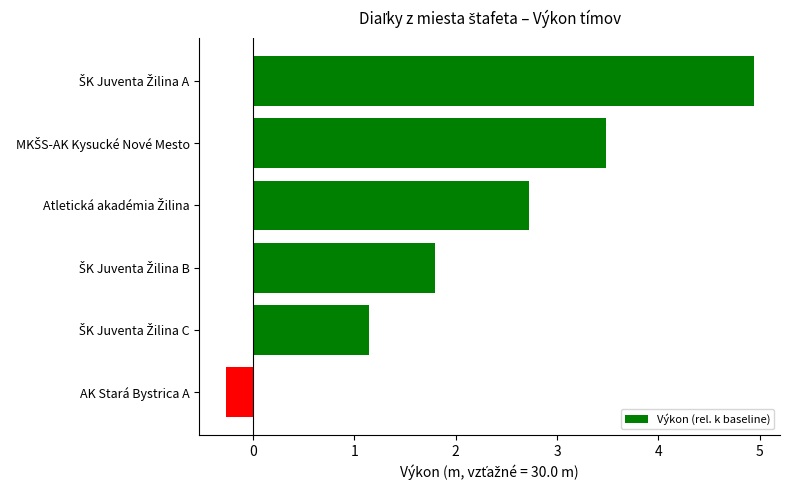

What is the minimum value shown in the chart?

-0.3